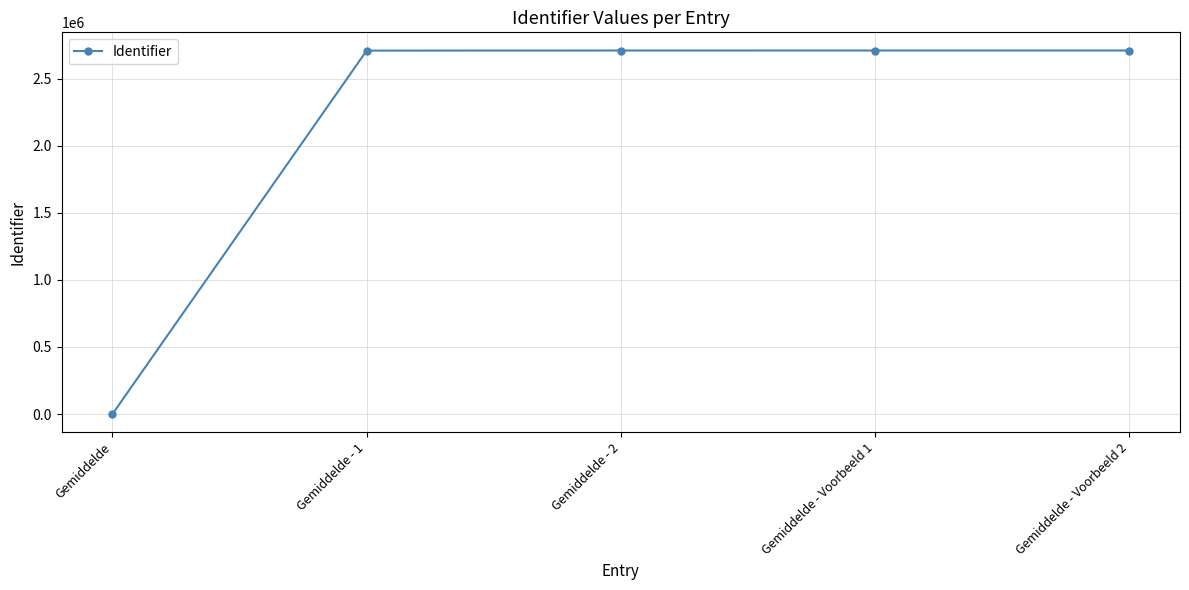

What position from the right is Gemiddelde?

5